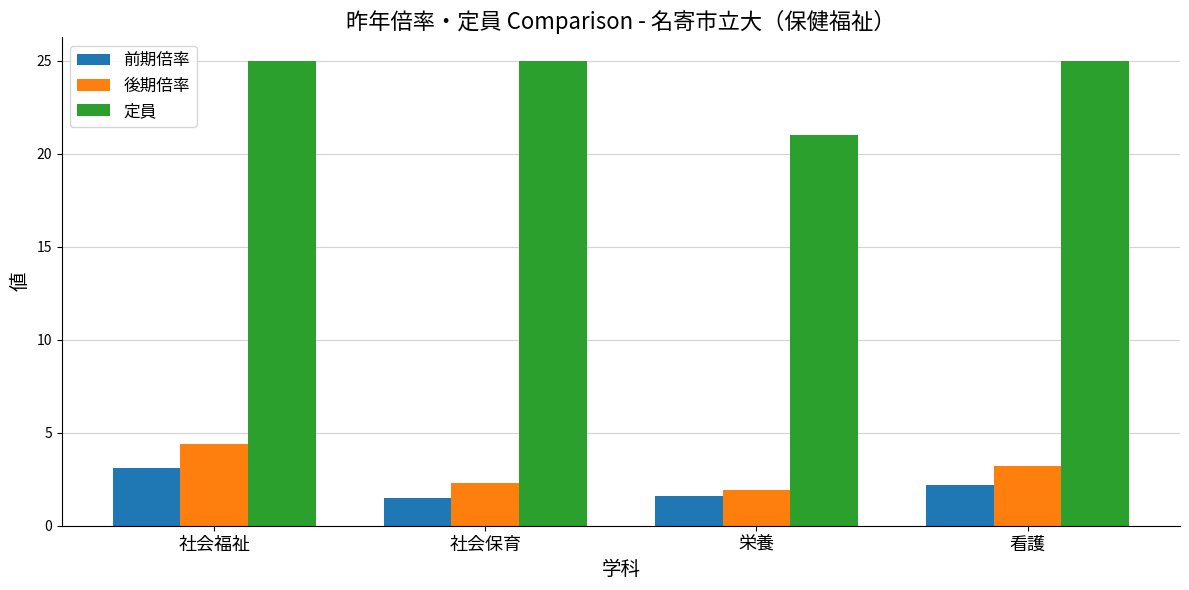

Rank the series at 社会保育 from lowest to highest value.

前期倍率, 後期倍率, 定員